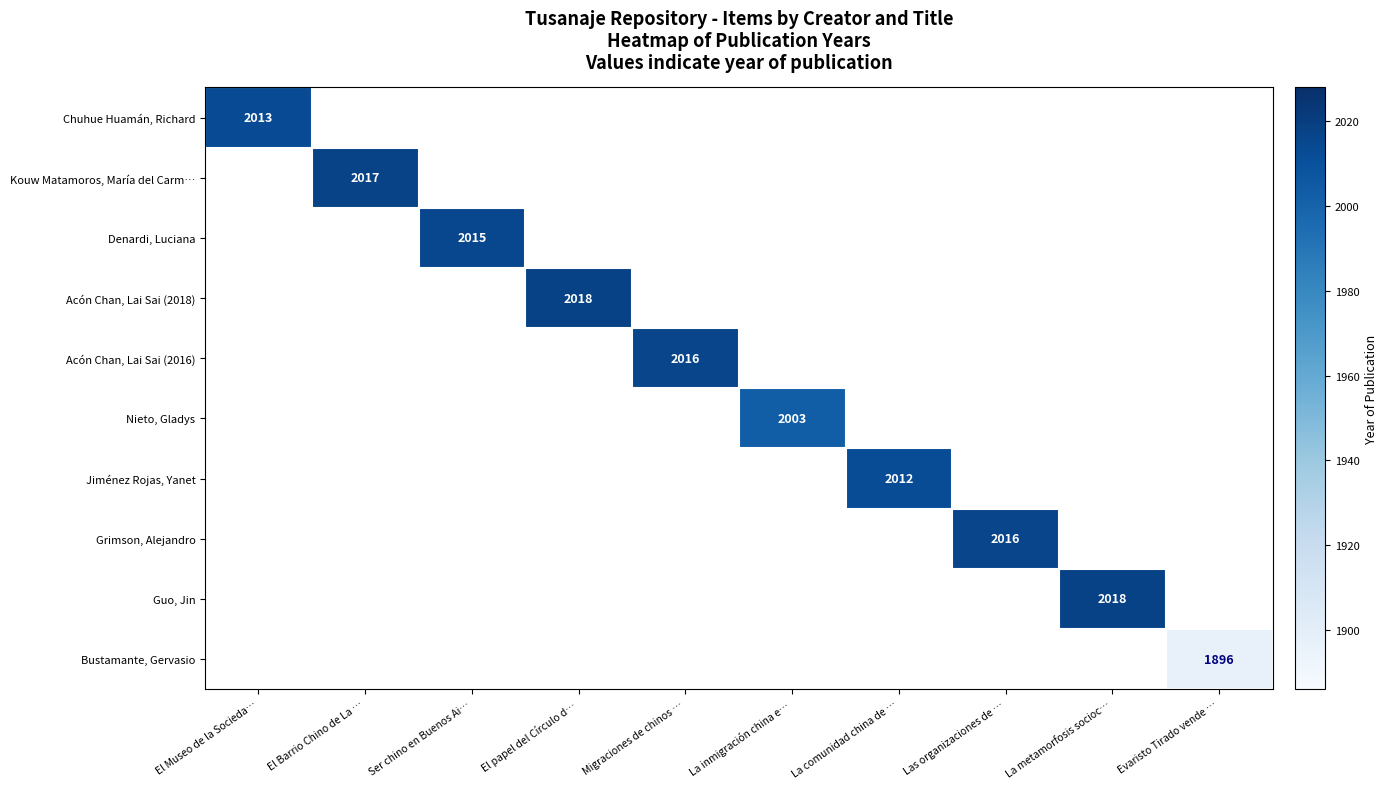

At how many categories does at least one series exceed 1896?

9